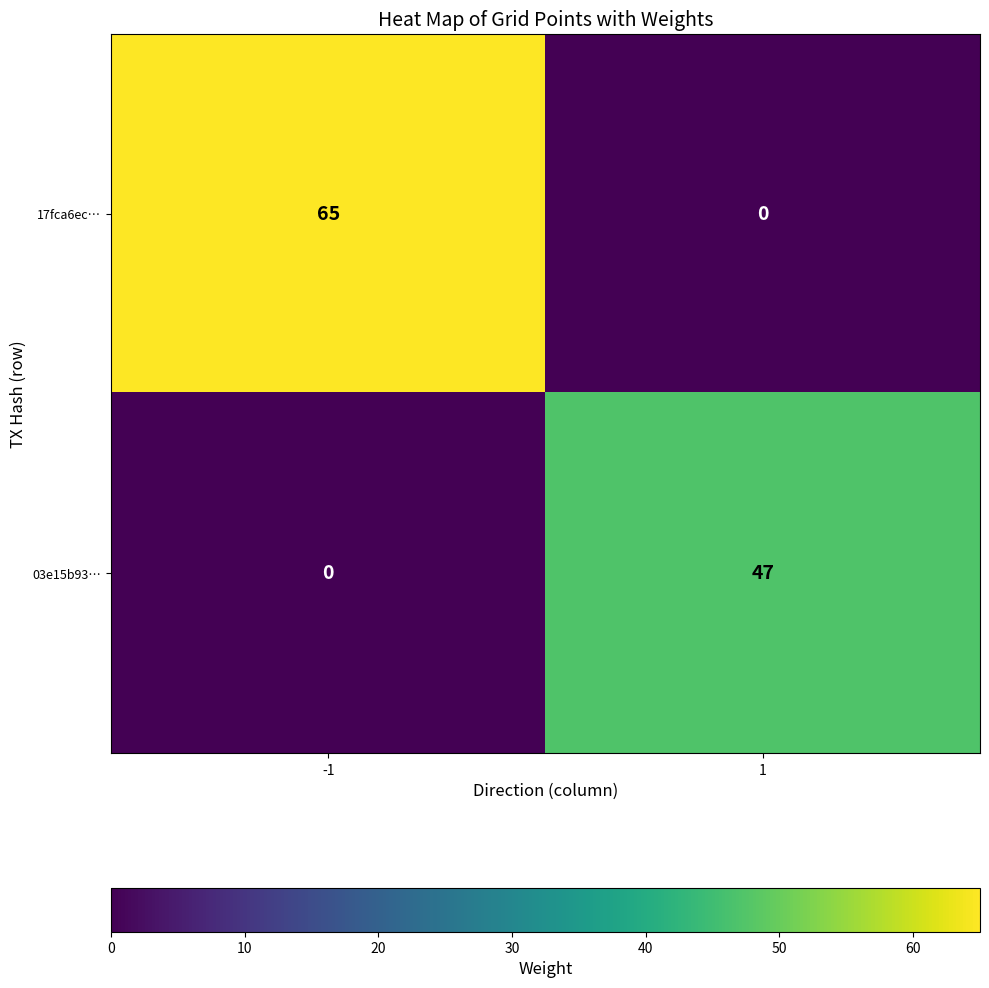

Which series has the widest spread of values?

17fca6ec…